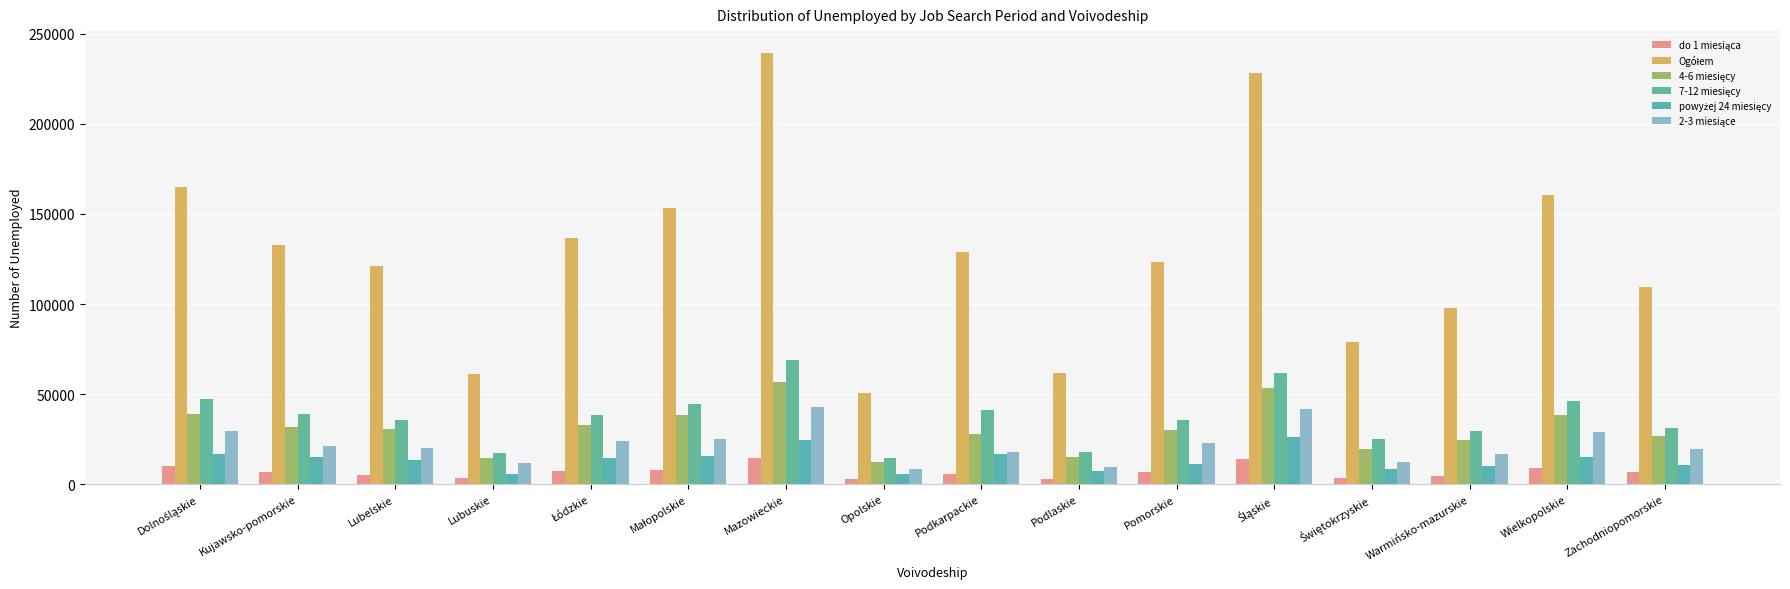

How many bars are there in each group?

6